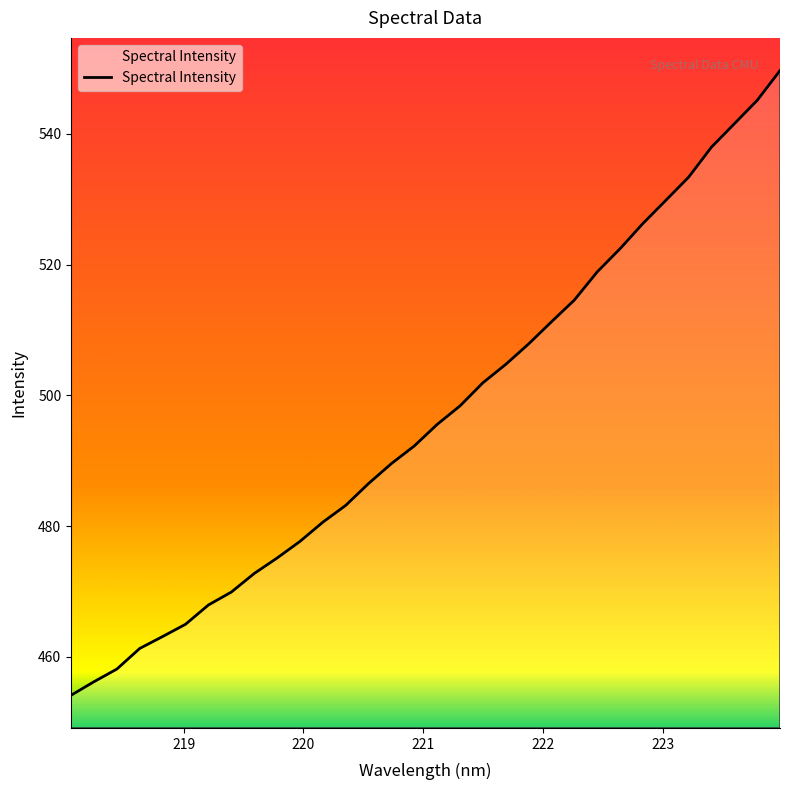

What is the difference between the maximum and minimum values?

95.6